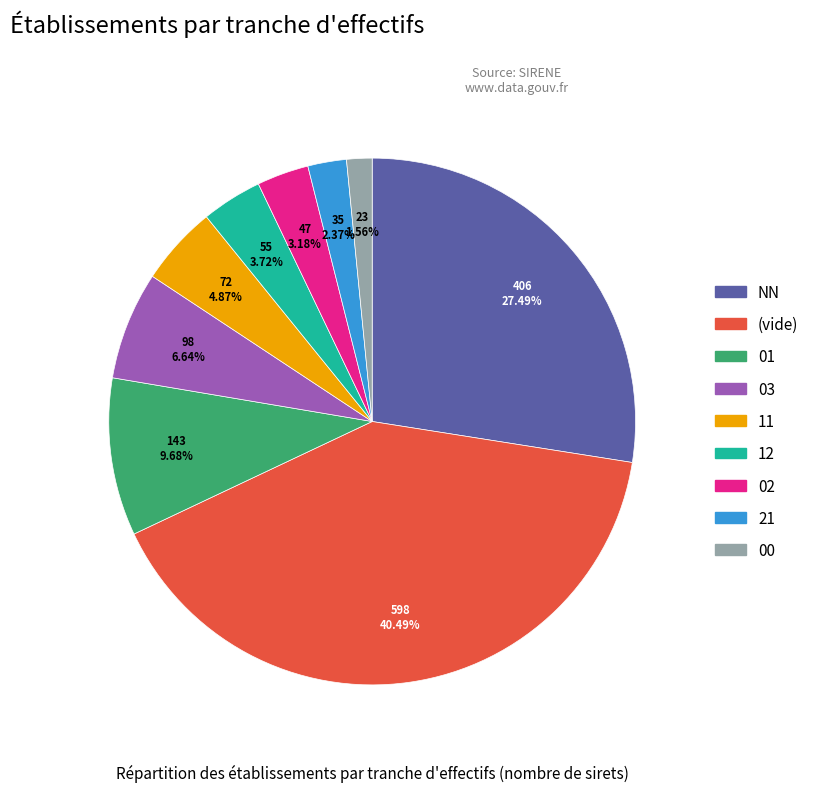

Between NN and 02, which is larger?

NN